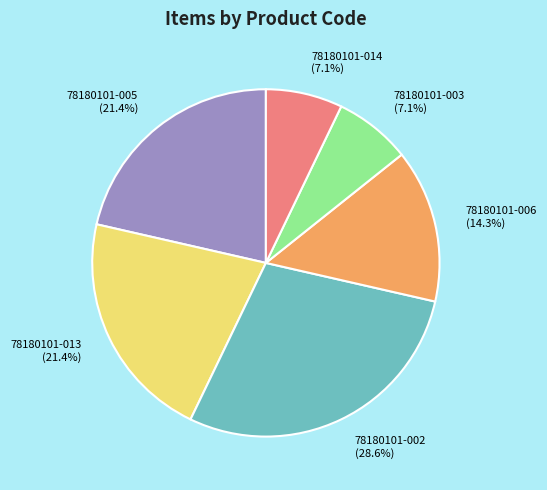

The 78180101-002 slice represents 34% of the pie. True or false?

False